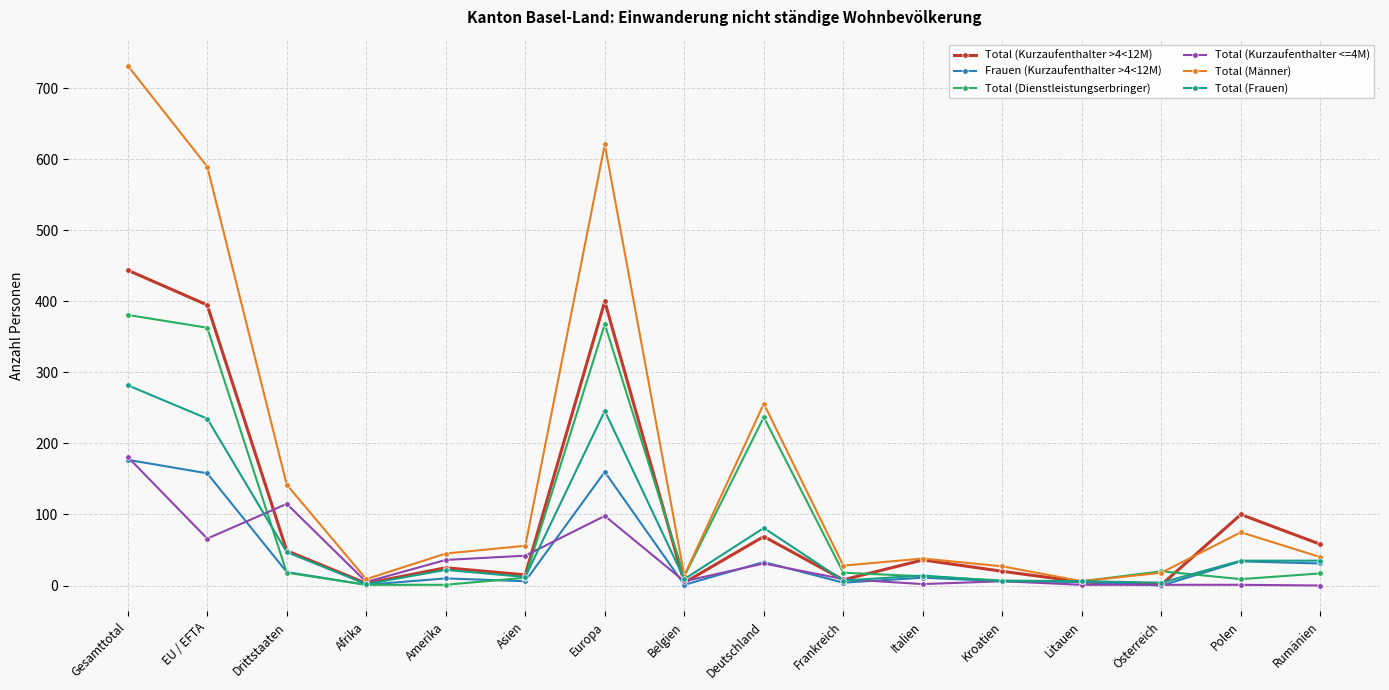

What is the spread (max minus min) of values at Deutschland?

225